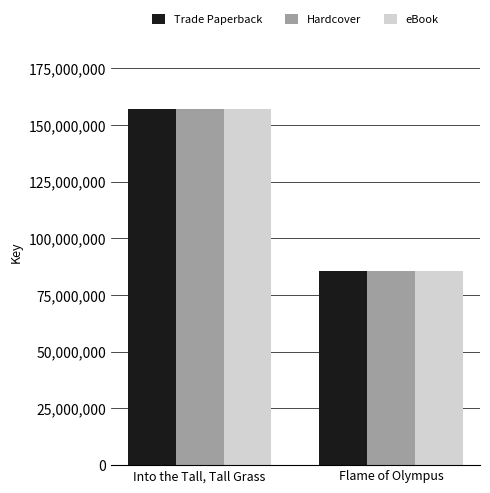

What is the label of the 2nd bar from the right?

Into the Tall, Tall Grass